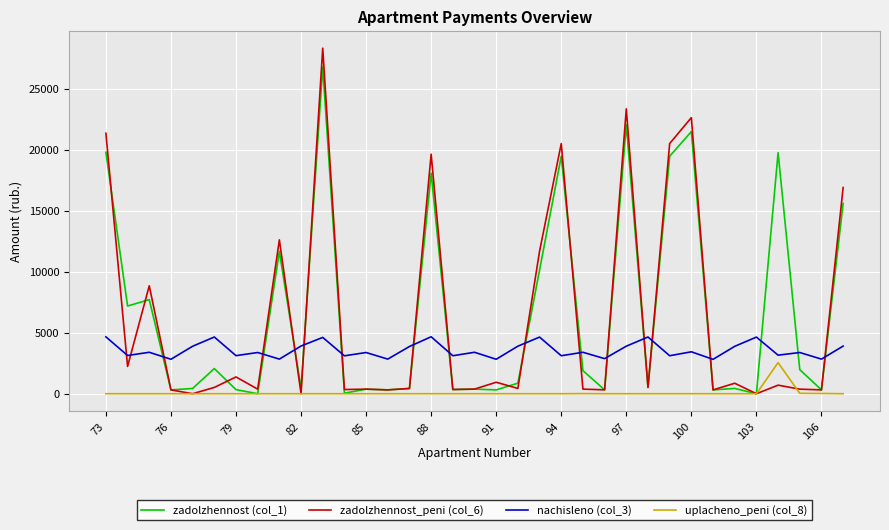

List the series in order of their peak value, lowest first.

uplacheno_peni (col_8), nachisleno (col_3), zadolzhennost (col_1), zadolzhennost_peni (col_6)